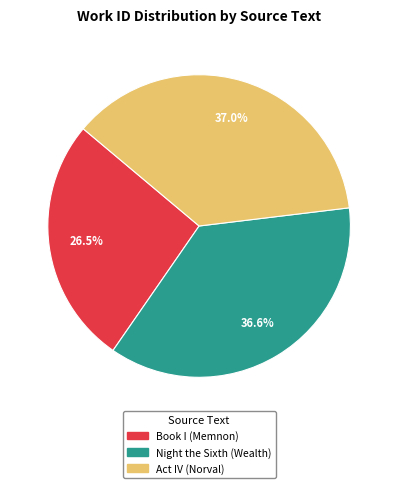

How many slices are in this pie chart?

3